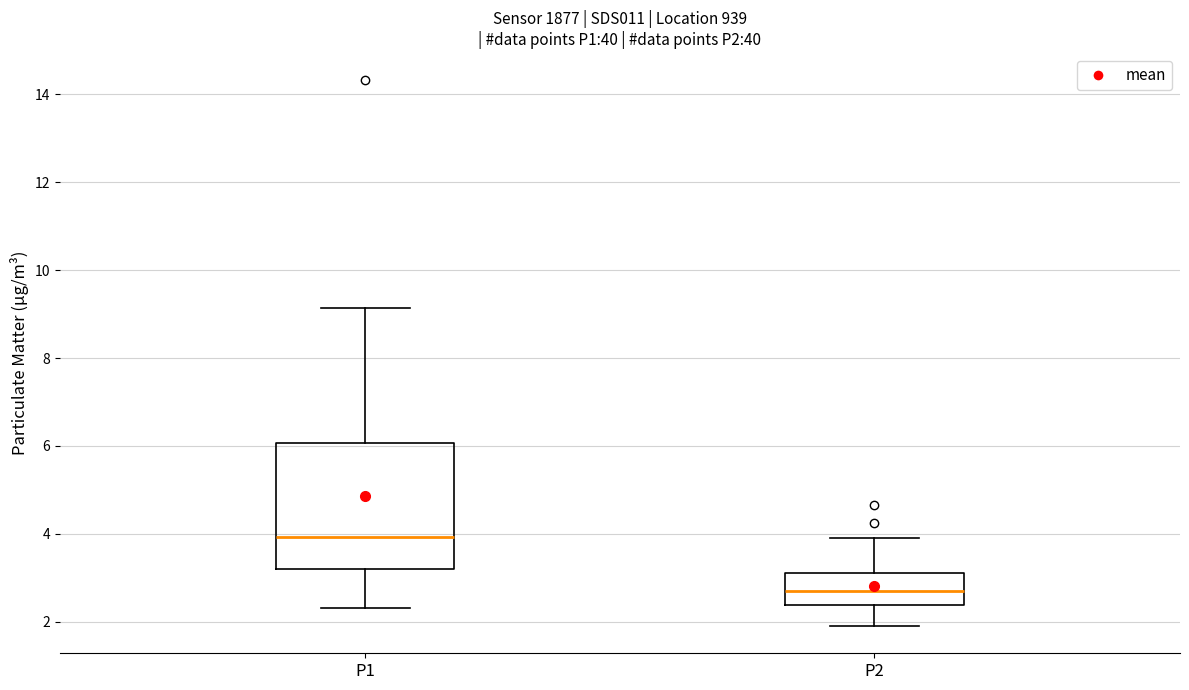

Where does the upper whisker of the box for P1 end on the y-axis? The values are not printed on the chart, so give them approximately, as read against the axis.

9.2